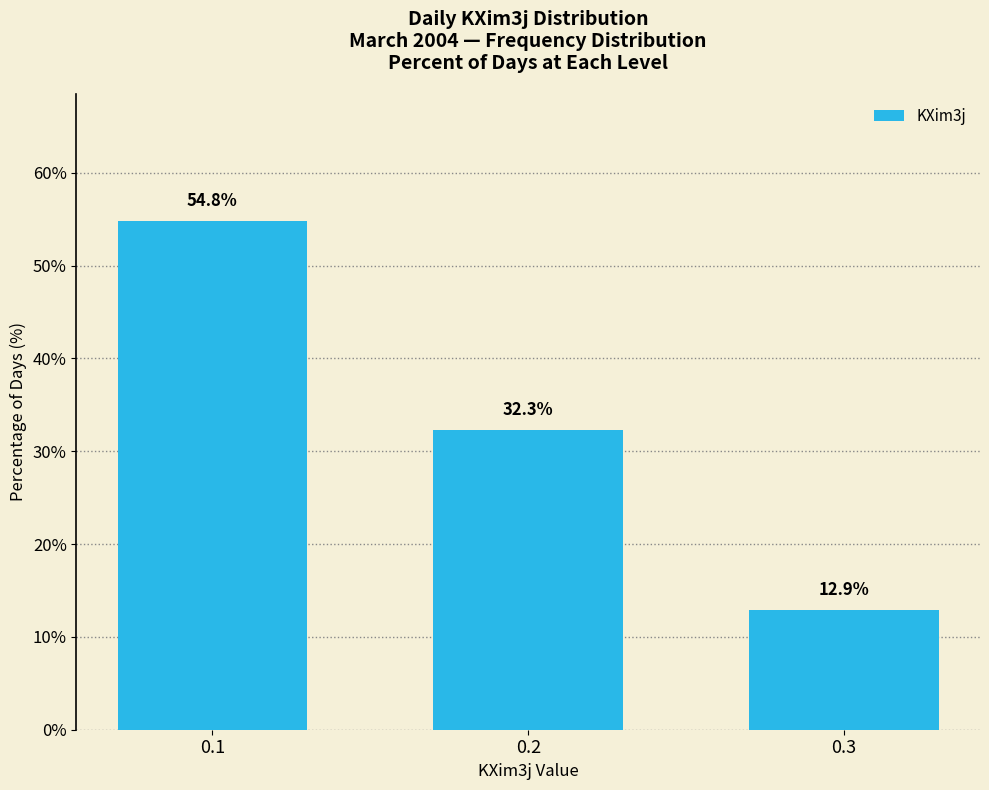

Rank the categories by value from highest to lowest.

0.1, 0.2, 0.3